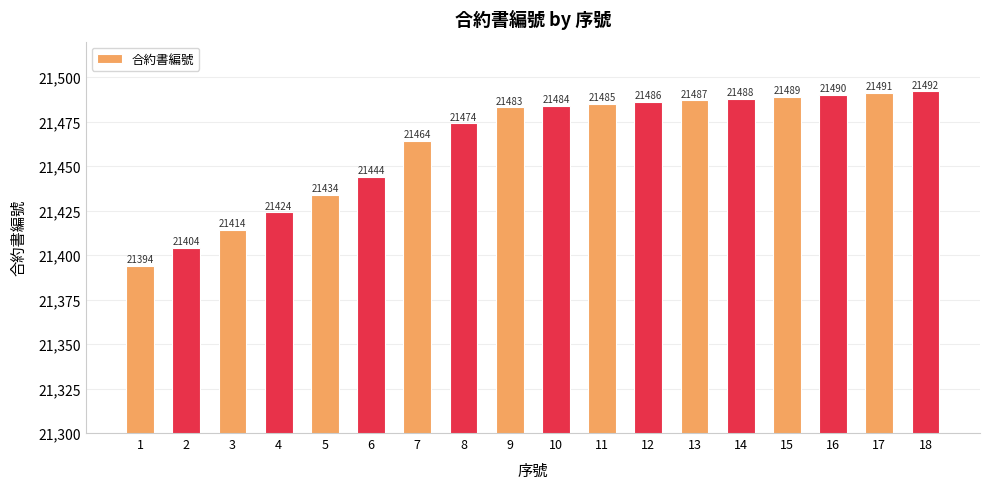

Which category has the highest value across all series?

18